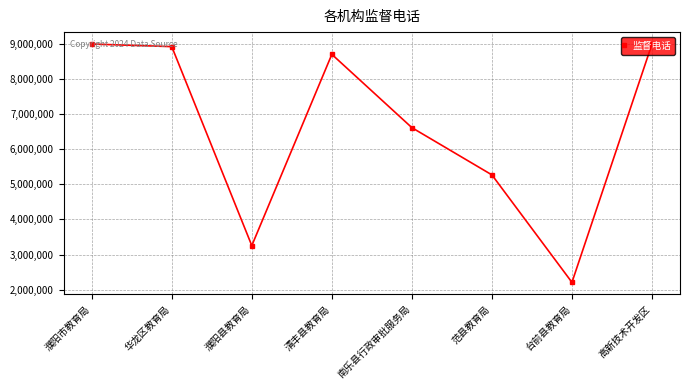

What is the minimum value shown in the chart?

2210510